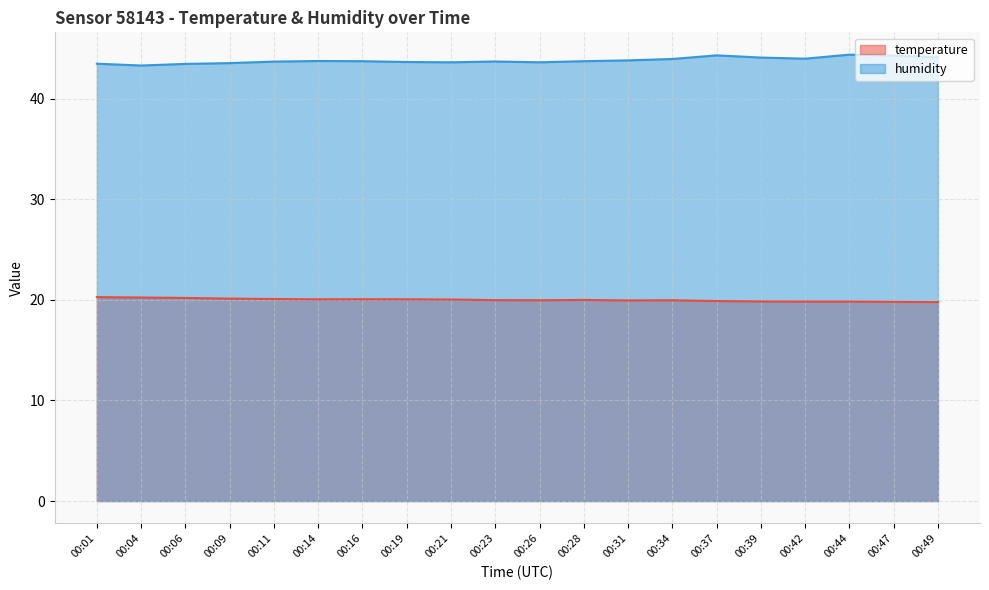

Which has a higher value, 00:34 or 00:11?

00:11